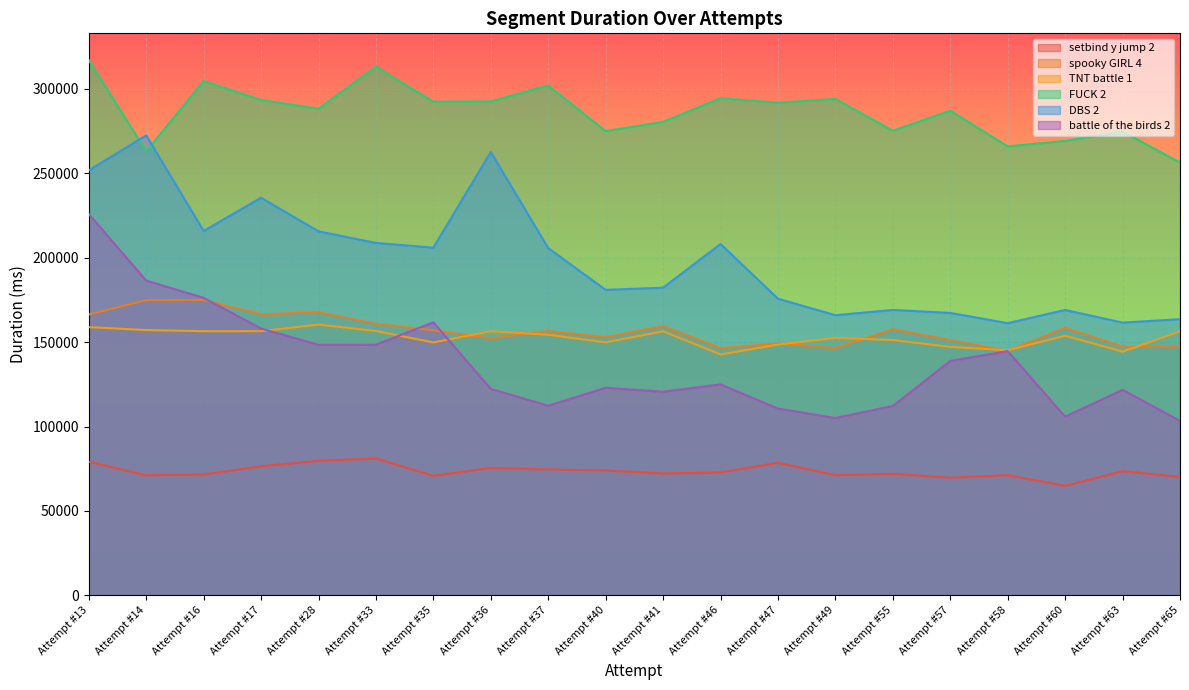

The FUCK 2 series shows 119193 at Attempt #33. True or false?

False